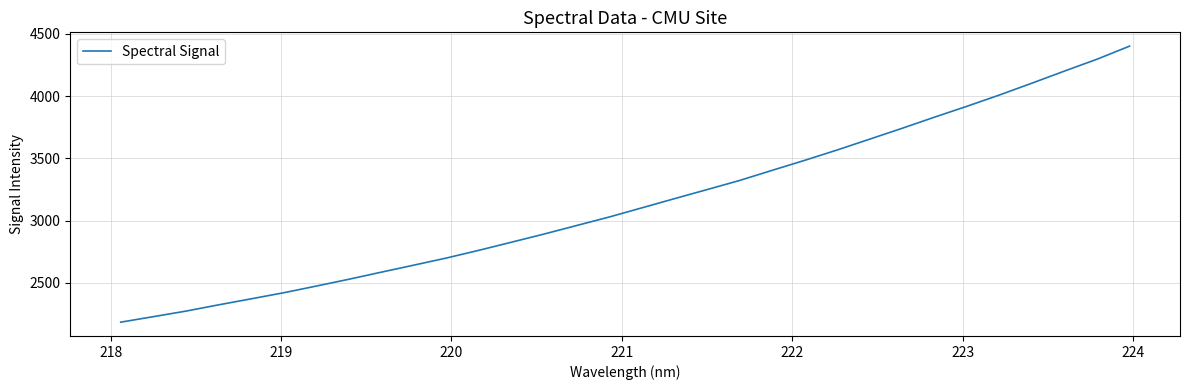

What is the greatest value displayed?

4400.5